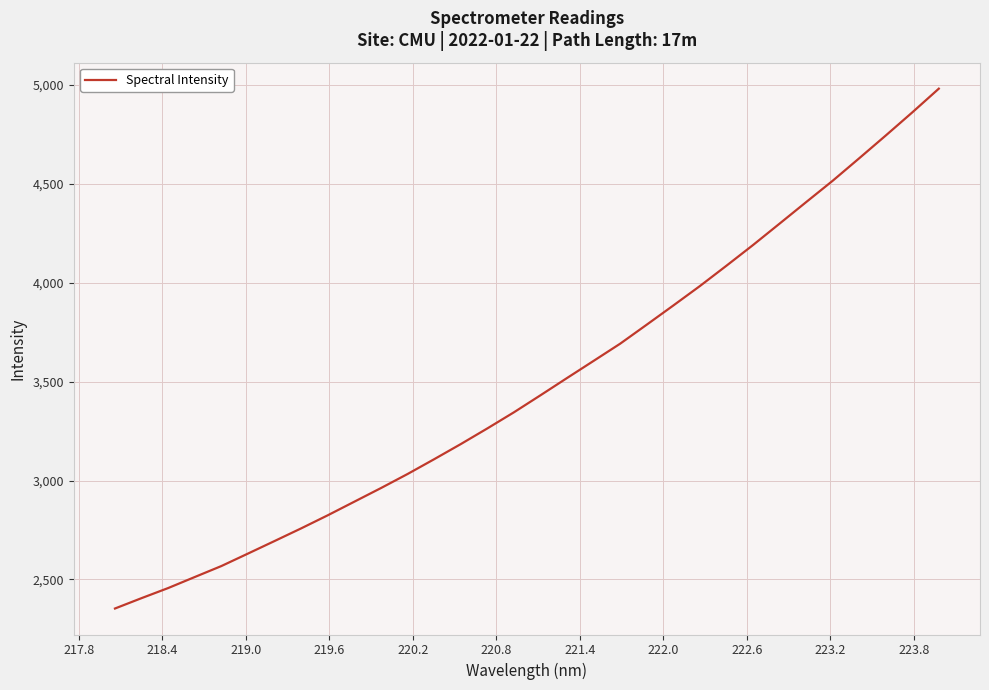

What is the minimum value shown in the chart?

2353.1